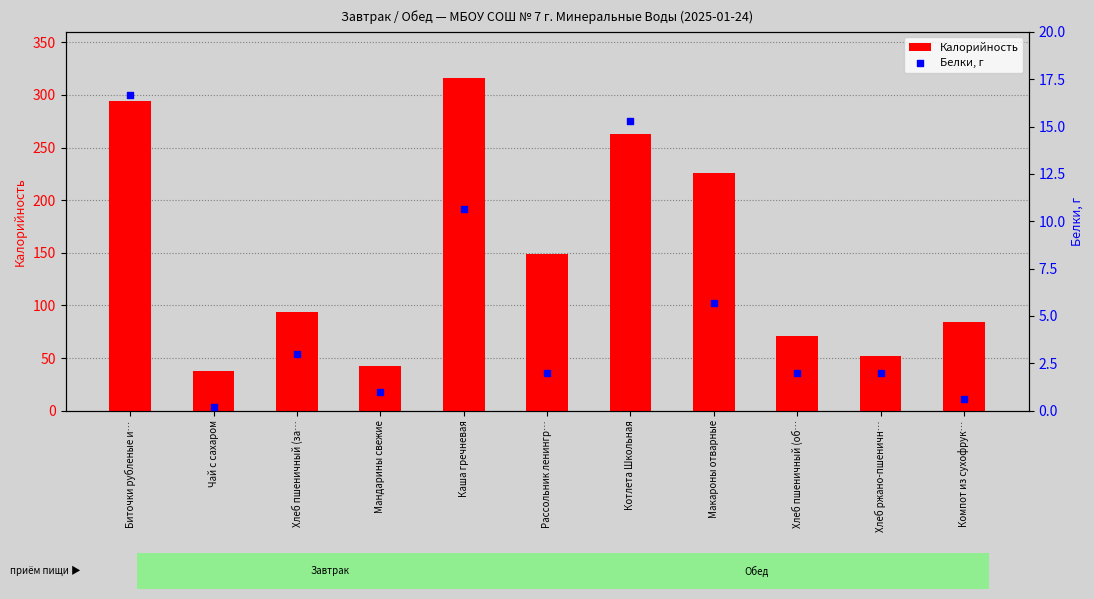

At how many categories does at least one series exceed 14?

11